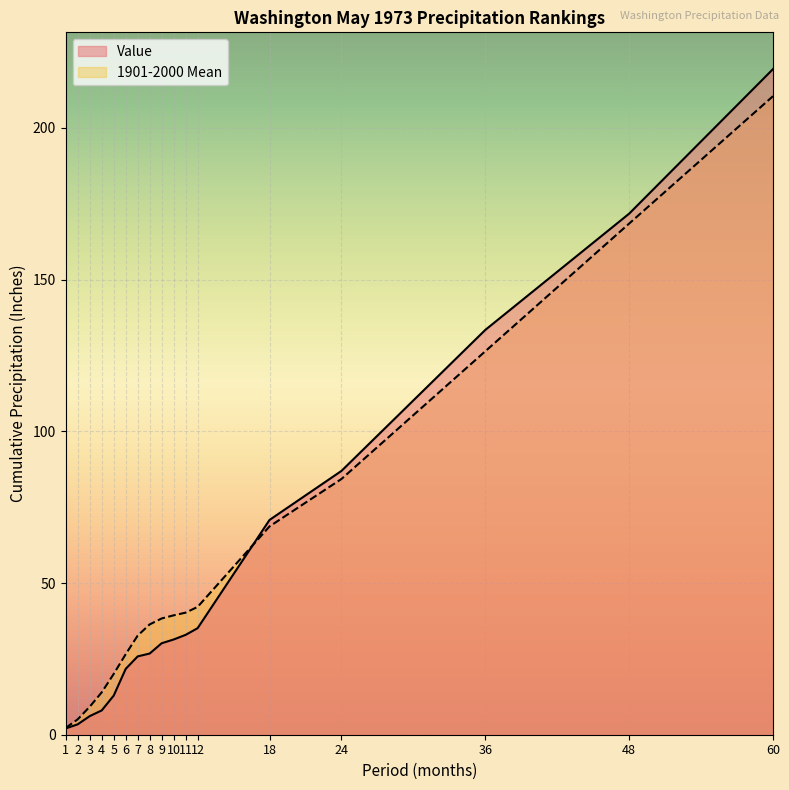

True or false: 1901-2000 Mean has more than 1 interior local peaks.

False